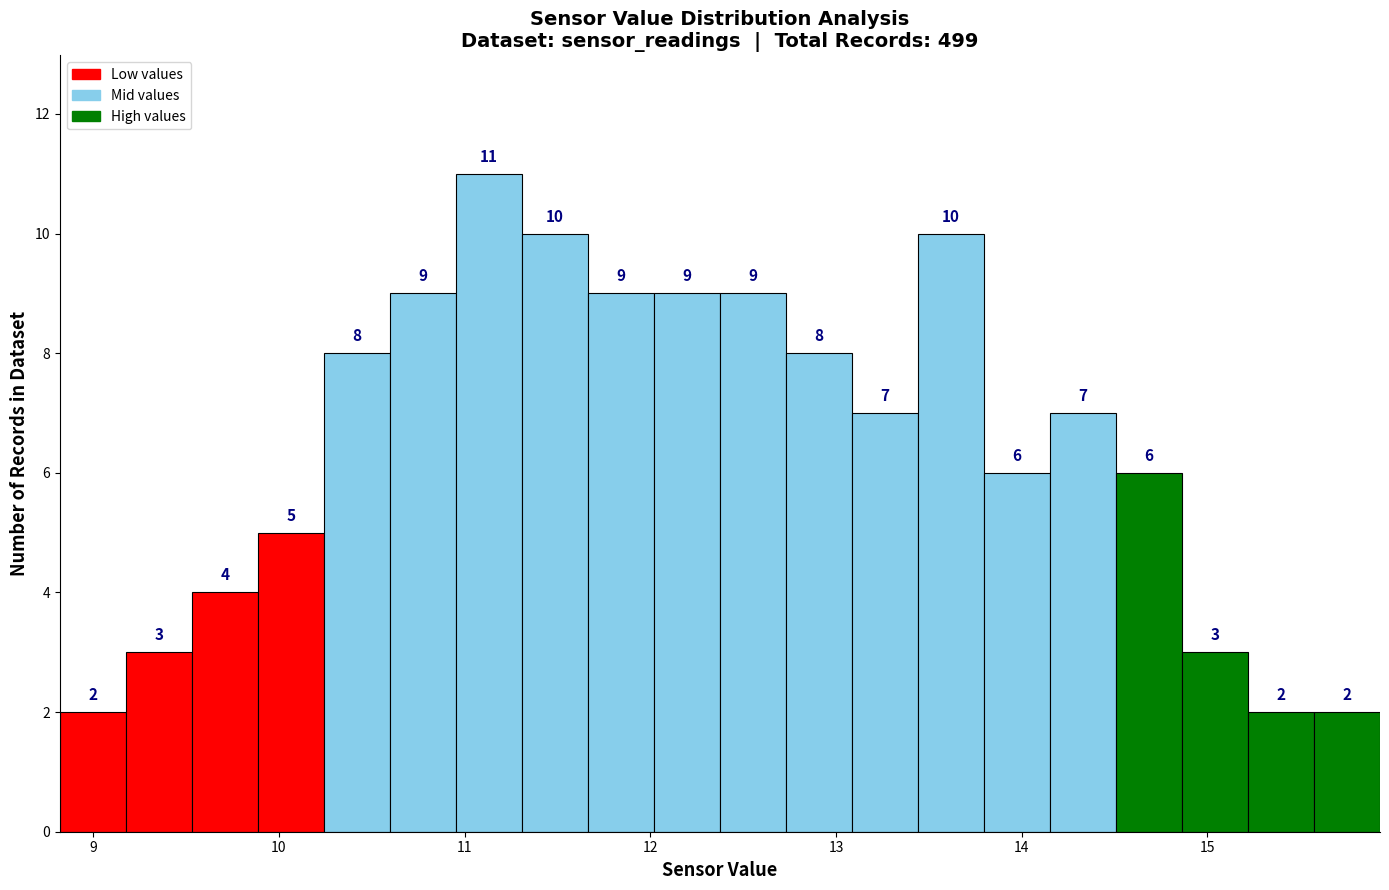

Read against the x-axis, roughly where is the centre of the tallest bar?

11.1